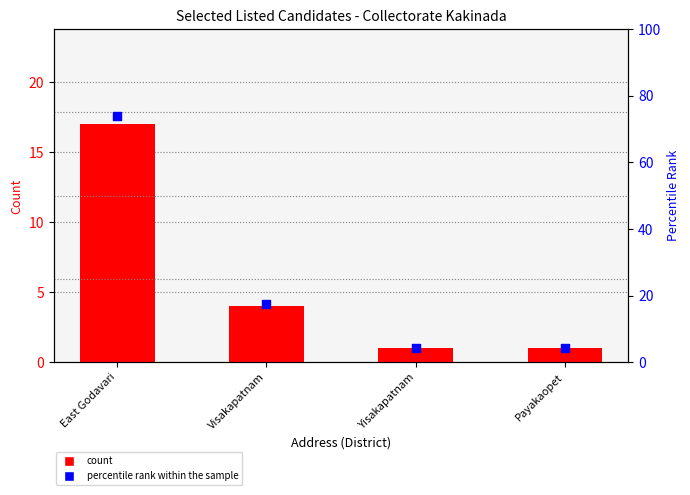

Which series contains the highest Y value?

percentile rank within the sample